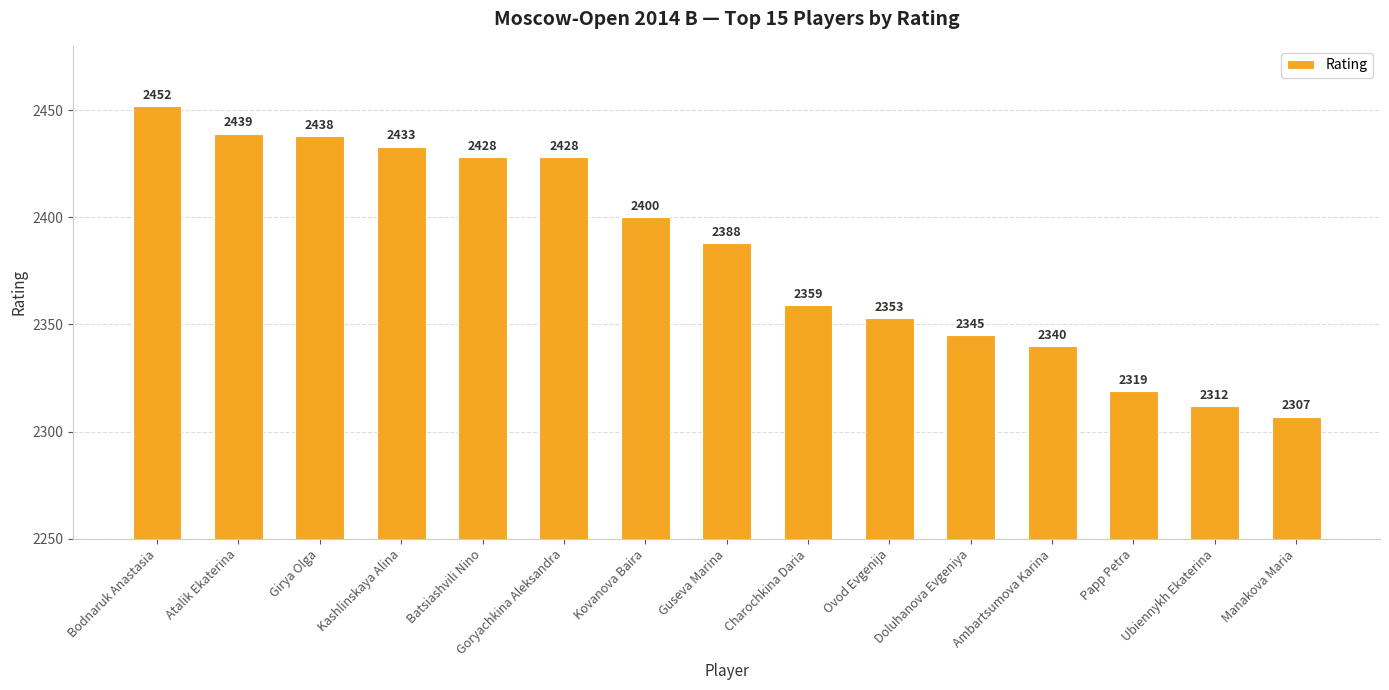

What is the label of the 12th bar from the right?

Kashlinskaya Alina